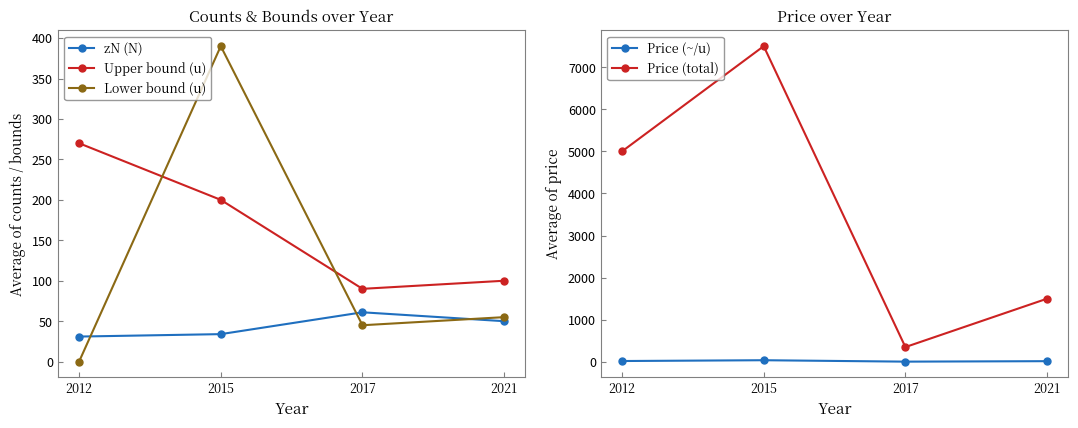

Does the chart have visible grid lines?

No